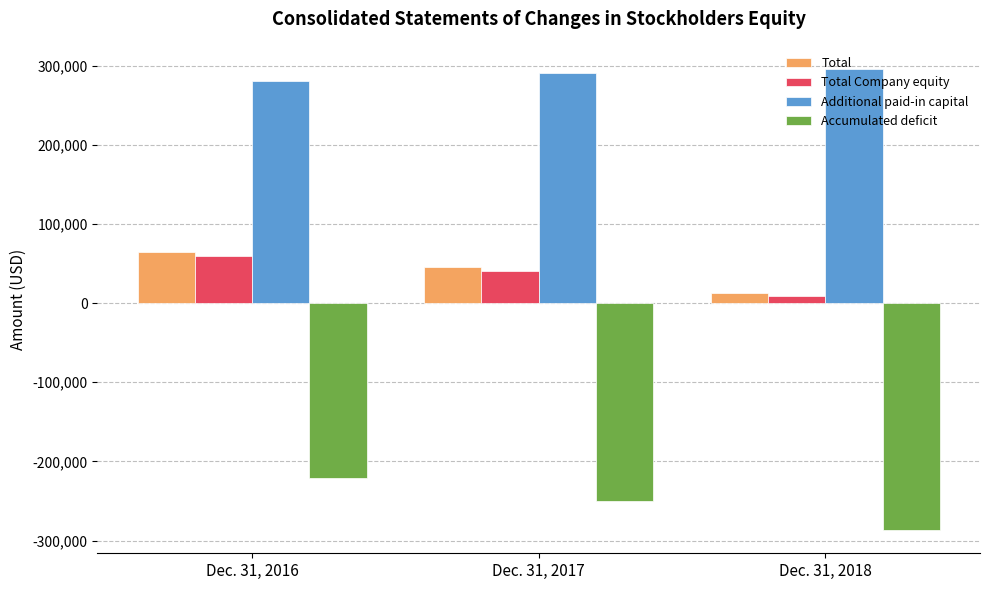

What is the lowest value of the Total series?

13135